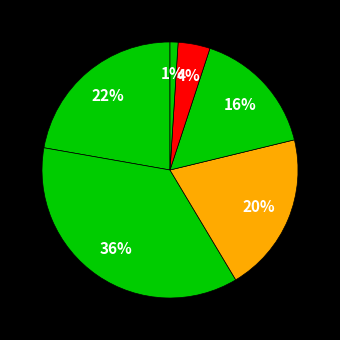

How much of the chart is everything except 6 ან მეტი?

99.0%